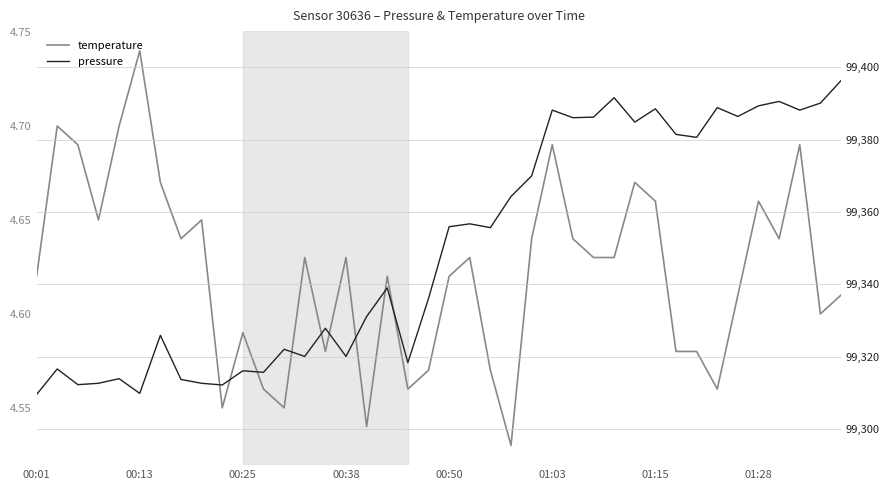

Is the value of temperature at 8 greater than the value of pressure at 16?

No